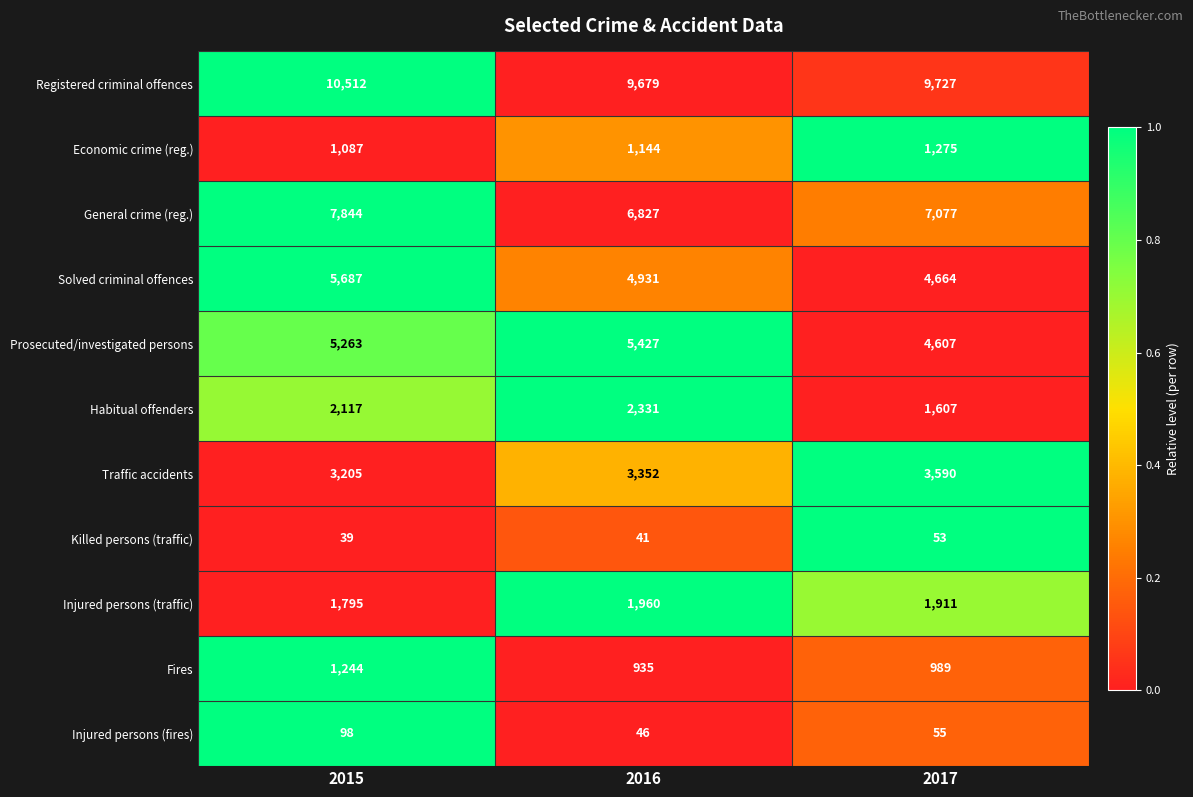

Rank the series at 2016 from lowest to highest value.

Killed persons (traffic), Injured persons (fires), Fires, Economic crime (reg.), Injured persons (traffic), Habitual offenders, Traffic accidents, Solved criminal offences, Prosecuted/investigated persons, General crime (reg.), Registered criminal offences